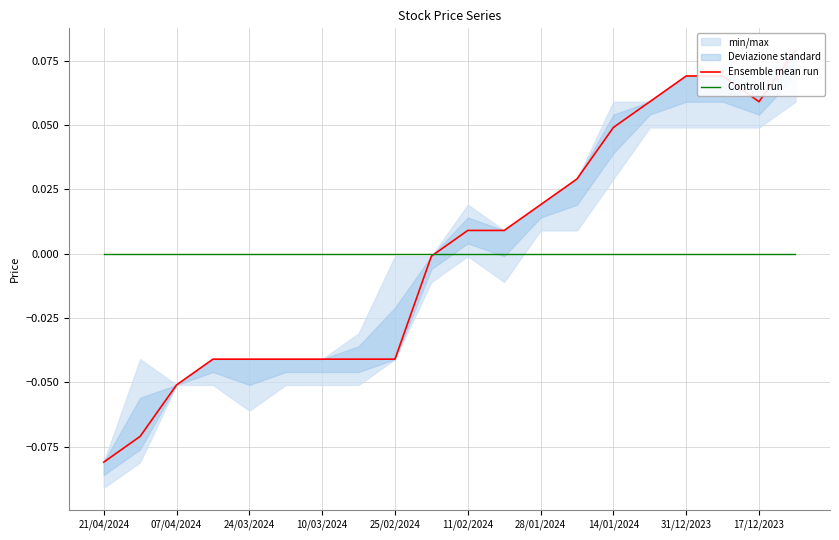

List the series in order of their overall mean, highest first.

Controll run, Ensemble mean run